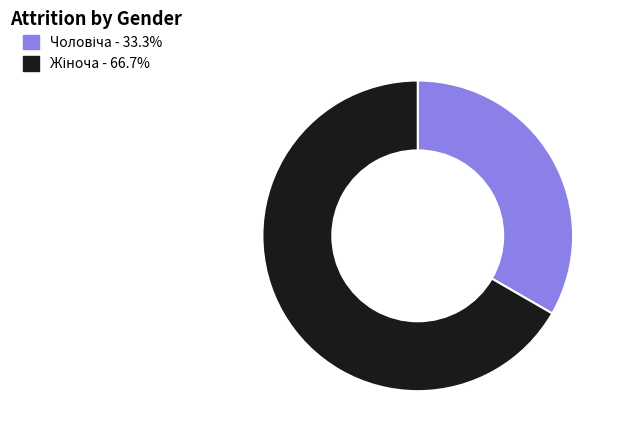

Is there any slice that represents more than half of the pie?

Yes